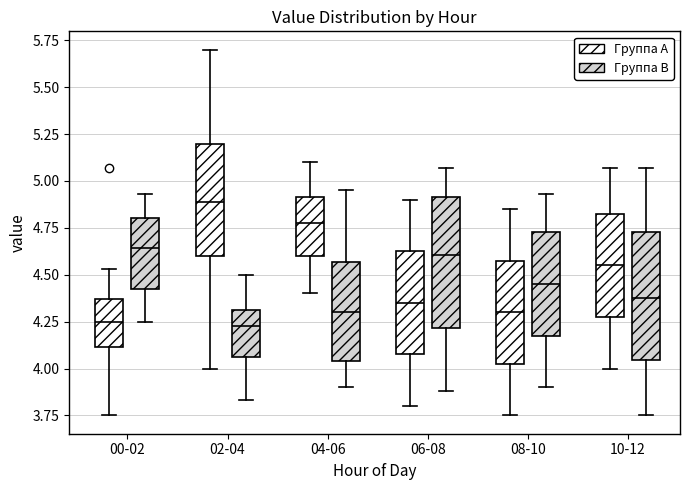

Where does the upper whisker of the box for 08-10 (Группа A) end on the y-axis? The values are not printed on the chart, so give them approximately, as read against the axis.

4.85